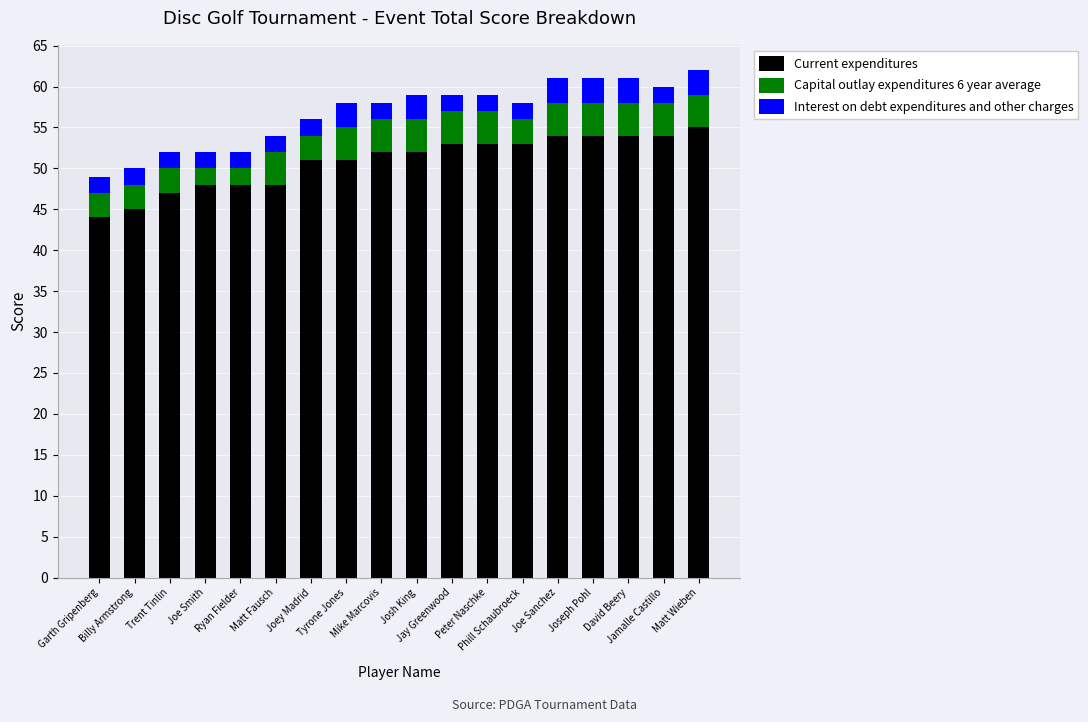

What is the value of the Current expenditures bar at the 8th from the left?

51